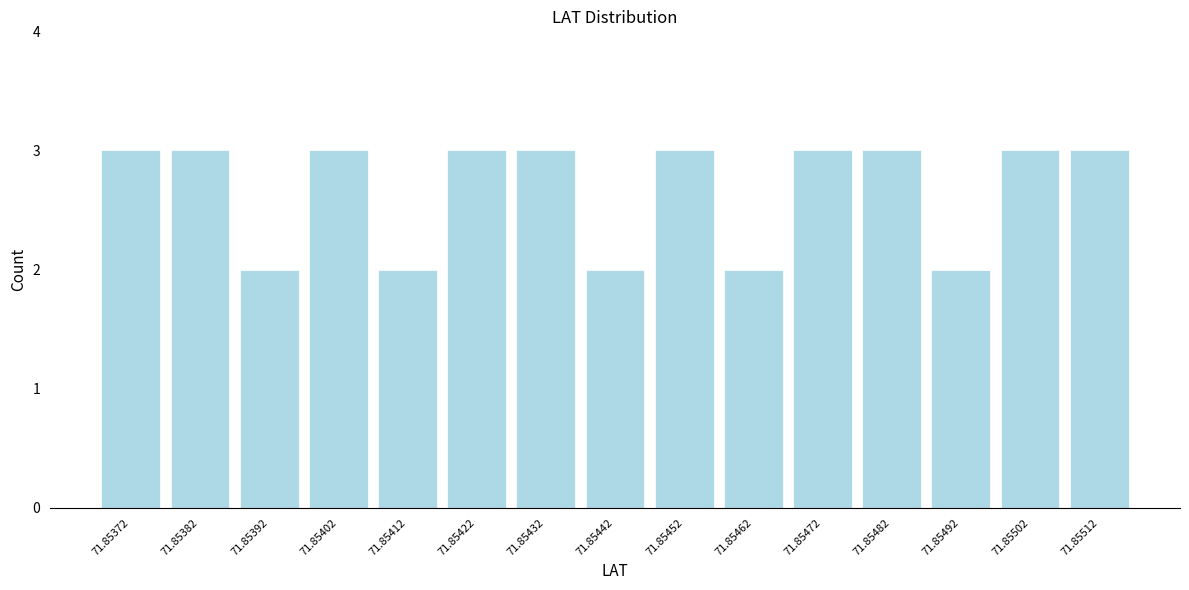

Reading right to left, list all the values displayed in this chart.

3	3	2	3	3	2	3	2	3	3	2	3	2	3	3